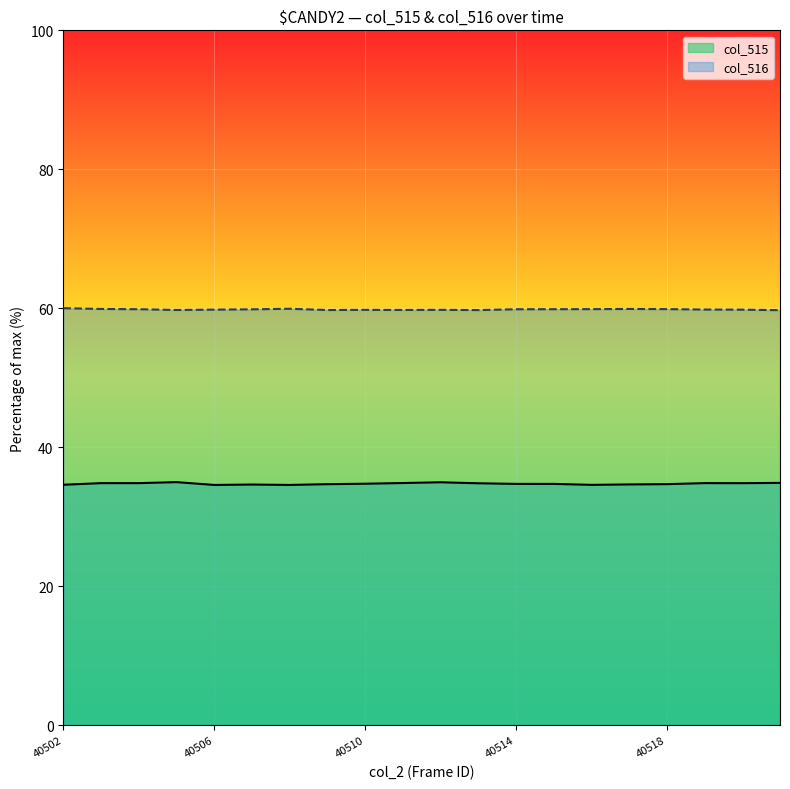

What is the value of the col_515 point at the 9th from the left?

34.7